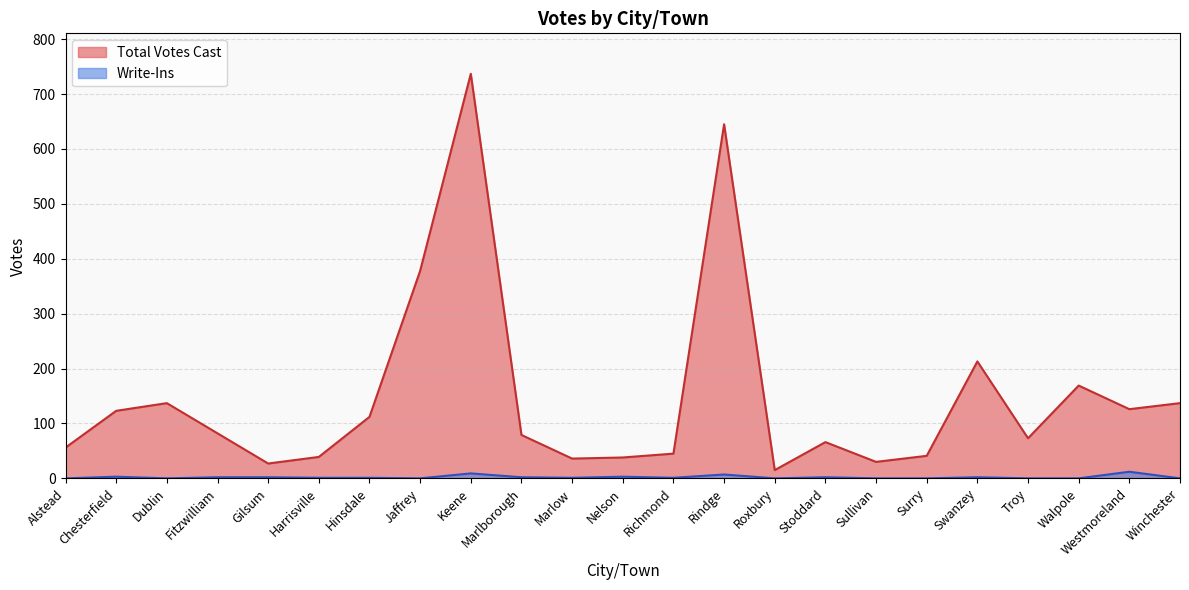

Which label corresponds to the smallest value in the chart?

Alstead